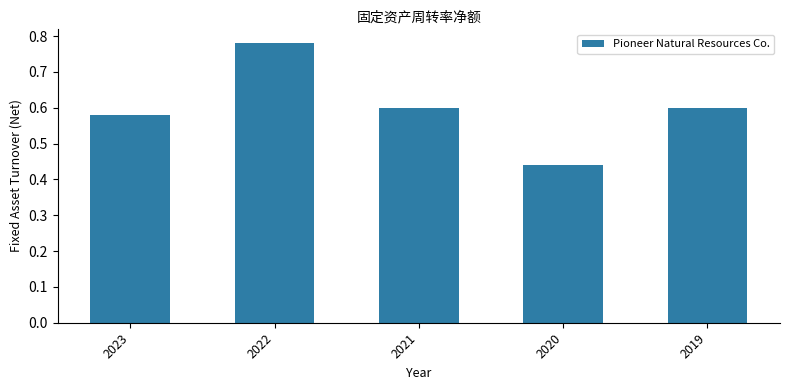

Which category has the lowest value across all series?

2020